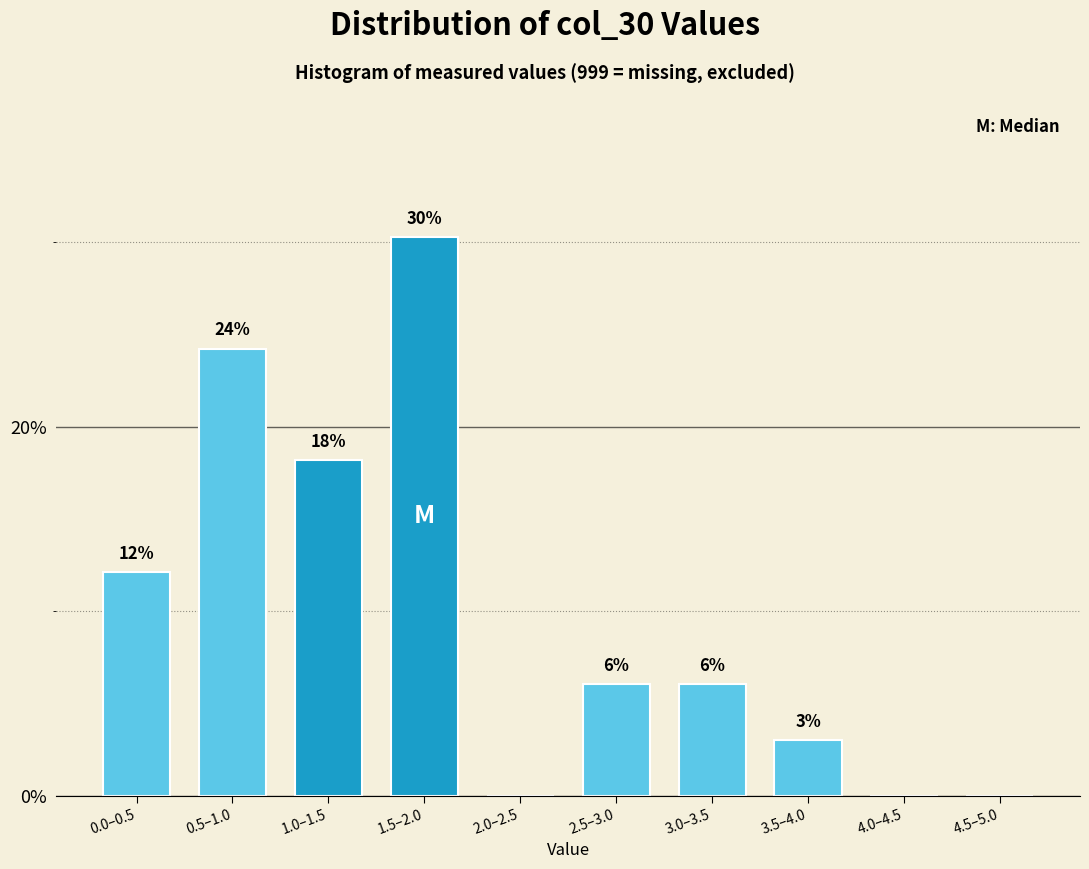

Are the bars horizontal?

No